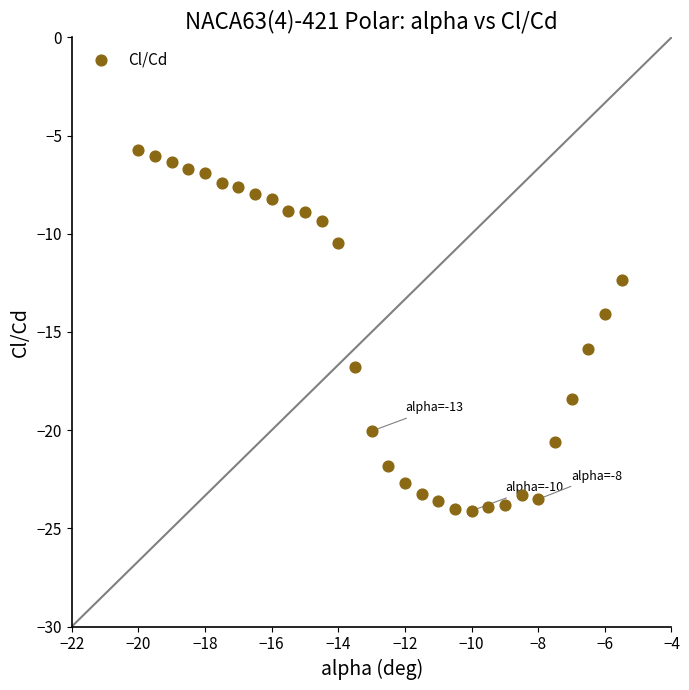

What is the range of X values (max minus min)?

14.5